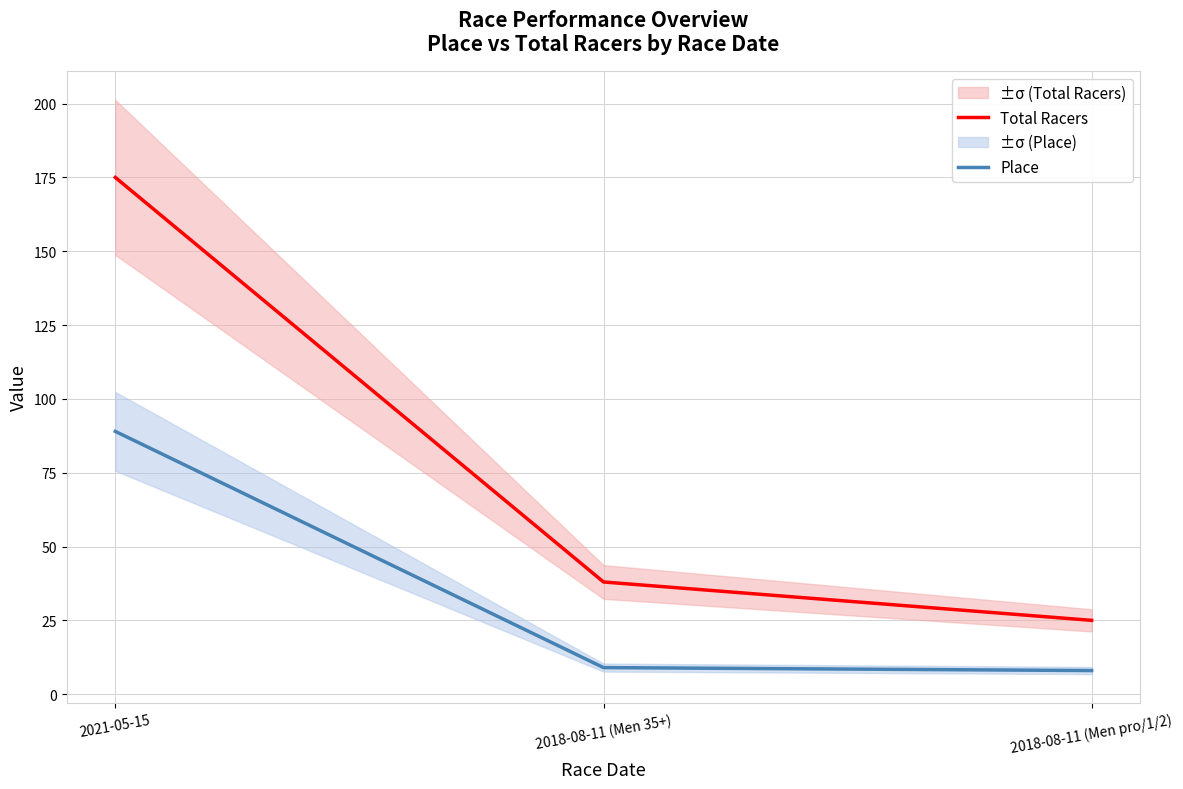

What are all the series names shown in the legend?

Total Racers, Place